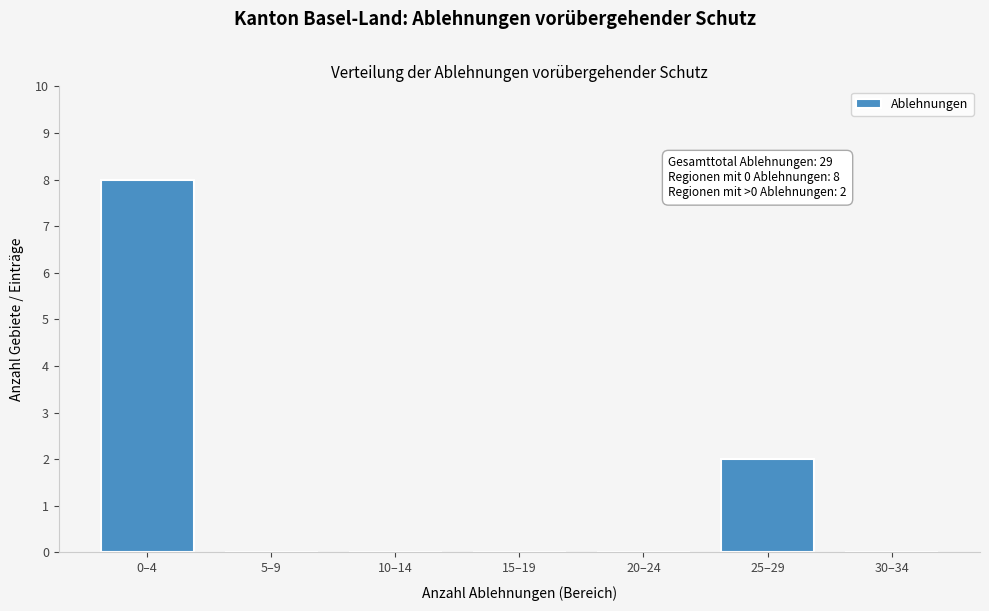

Reading right to left, what are all the values shown in this chart?

30–34=0	25–29=2	20–24=0	15–19=0	10–14=0	5–9=0	0–4=8